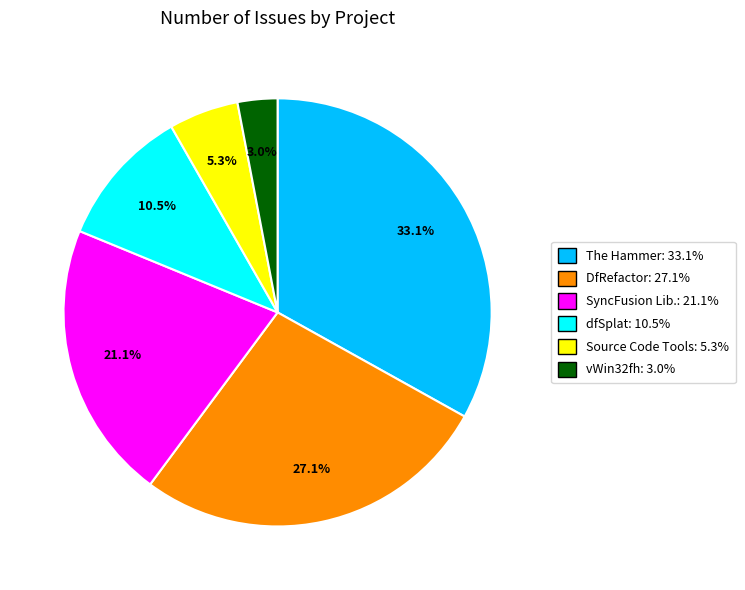

Does any single category account for the majority?

No